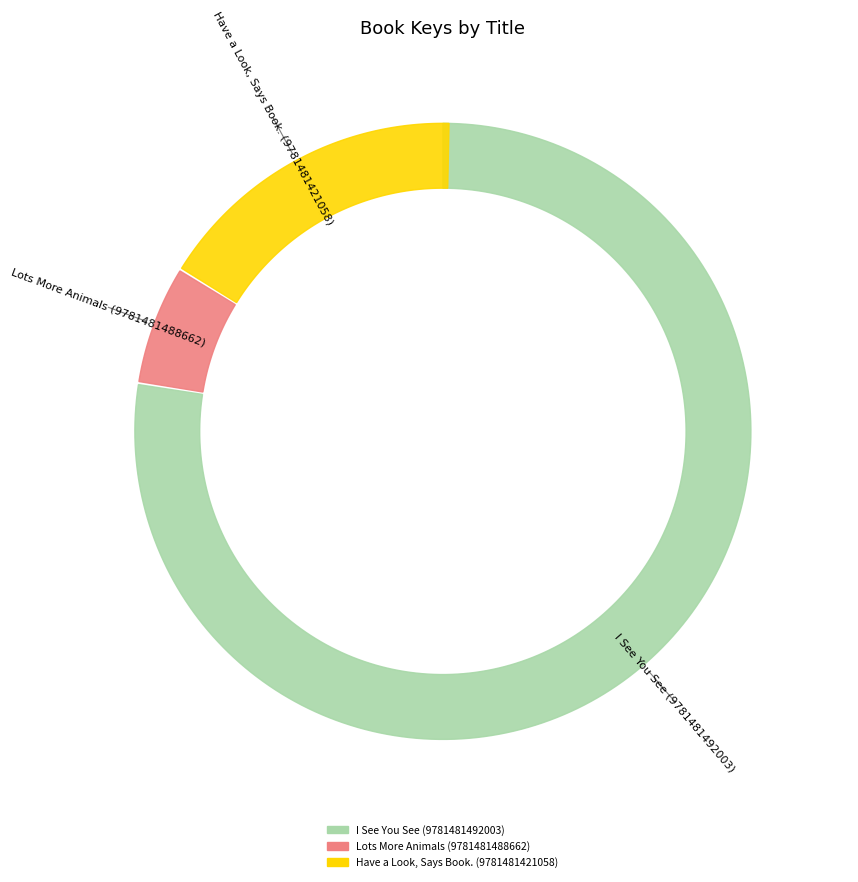

How many segments does this pie chart have?

3